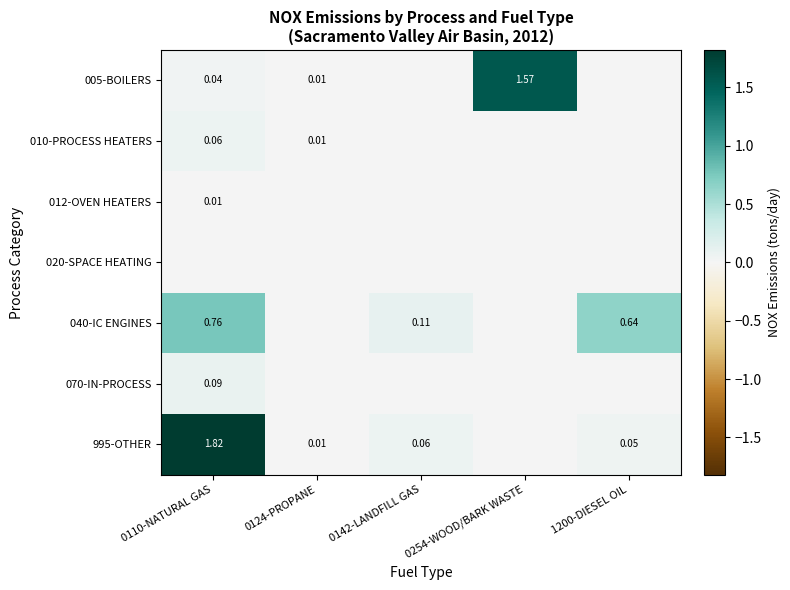

Is the value of 005-BOILERS at 0110-NATURAL GAS greater than the value of 995-OTHER at 0124-PROPANE?

Yes